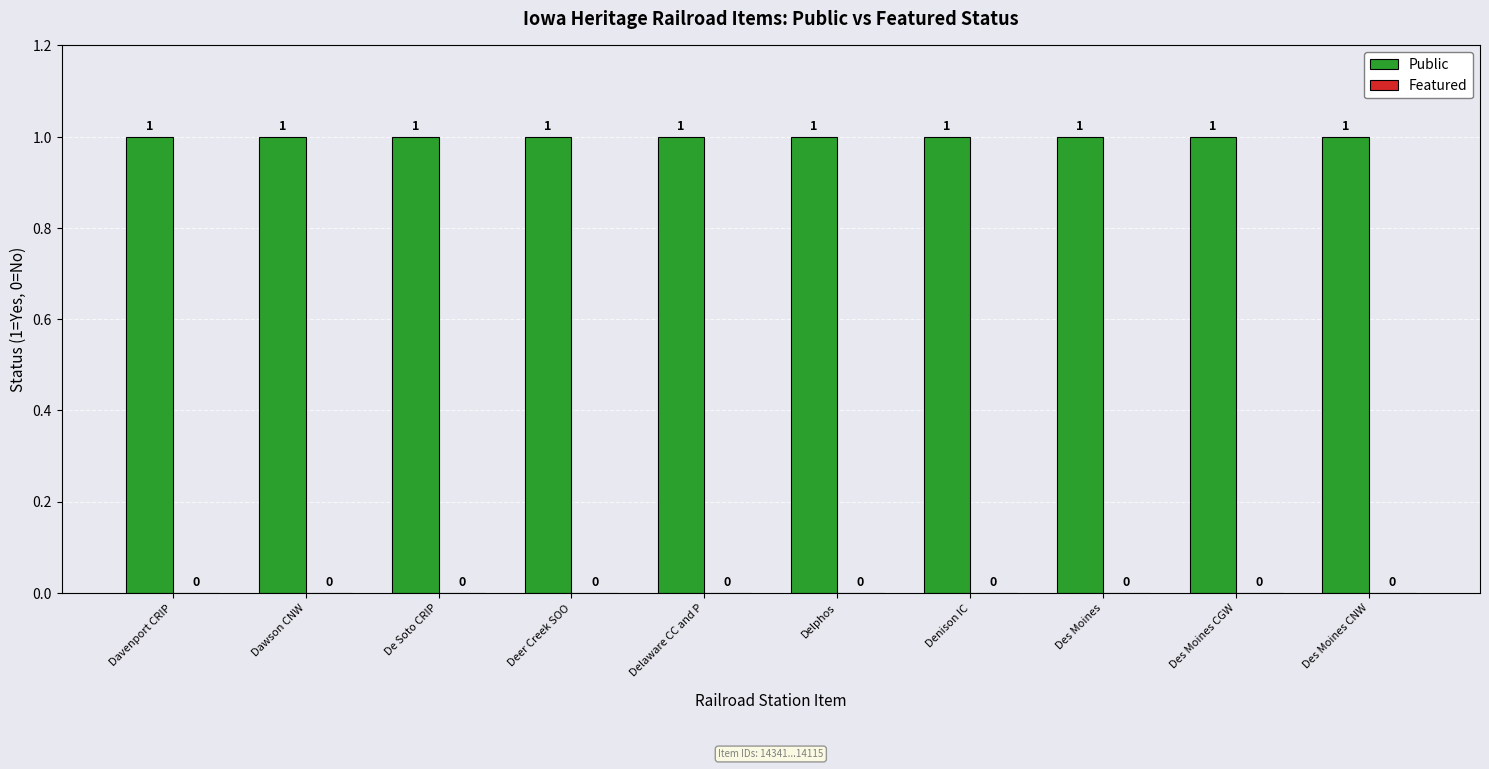

Where is Public nearest to the value 1?

Davenport CRIP